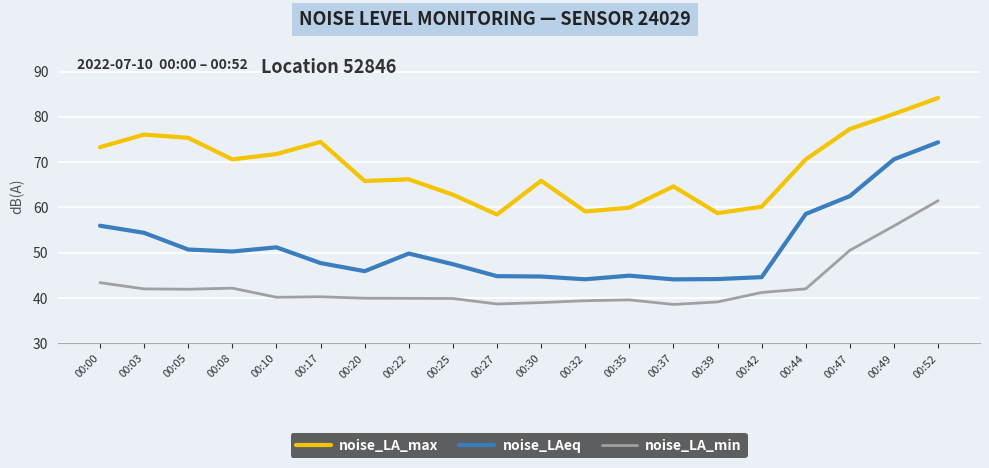

What is the difference between the maximum and minimum values in the noise_LA_max series?

25.7